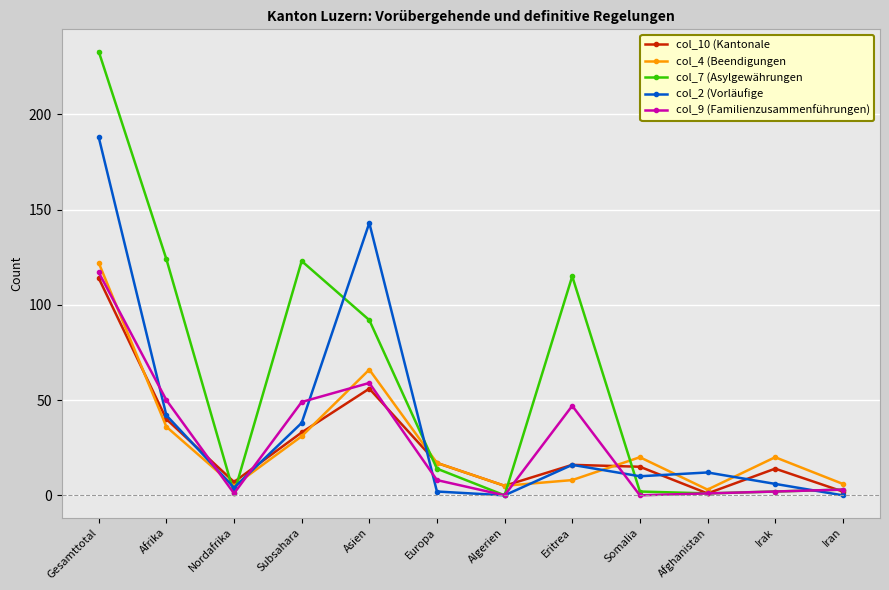

Does the chart display data point markers on the line(s)?

Yes